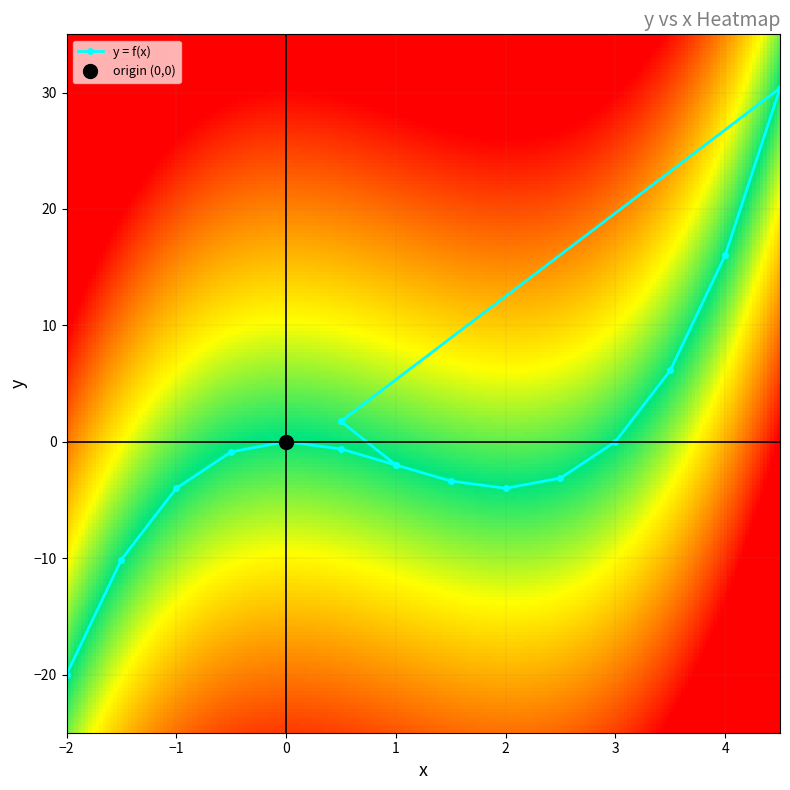

What value does the data have at 1?

-2.0